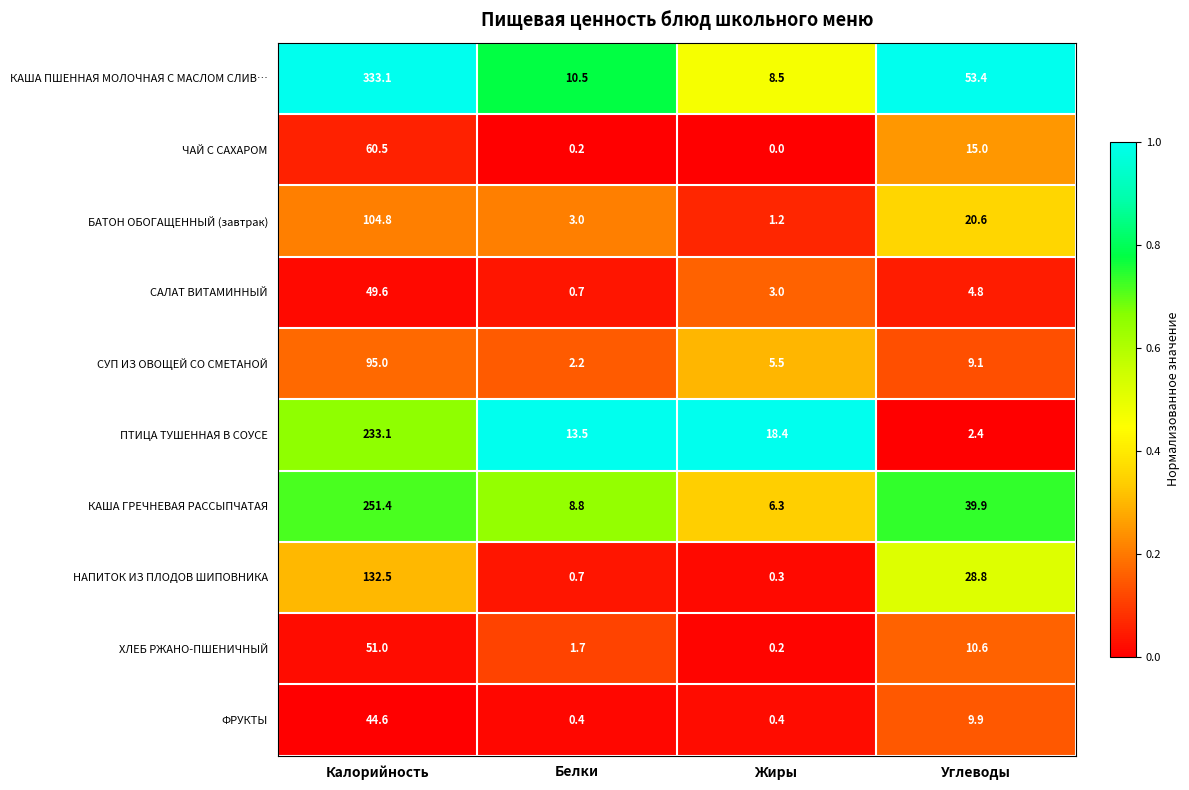

What is the difference between the maximum and second lowest values in the НАПИТОК ИЗ ПЛОДОВ ШИПОВНИКА series?

131.8